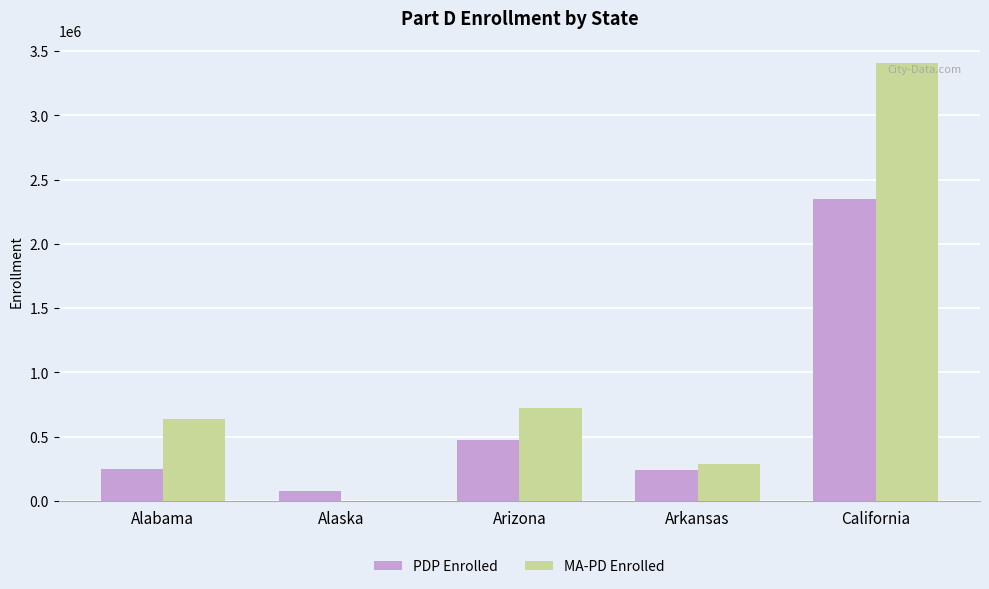

How many categories are shown in the chart?

5